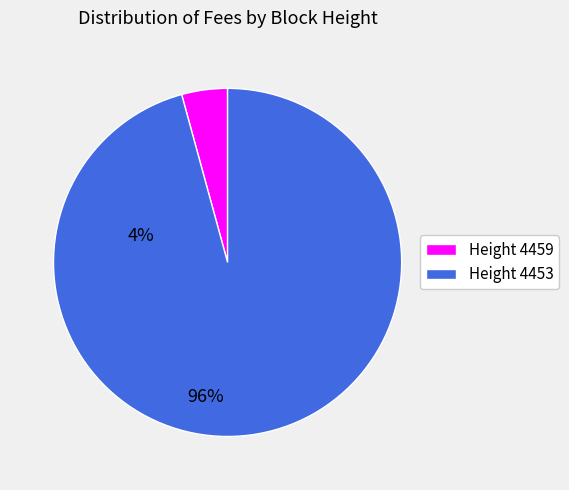

Is there a majority slice in this chart?

Yes